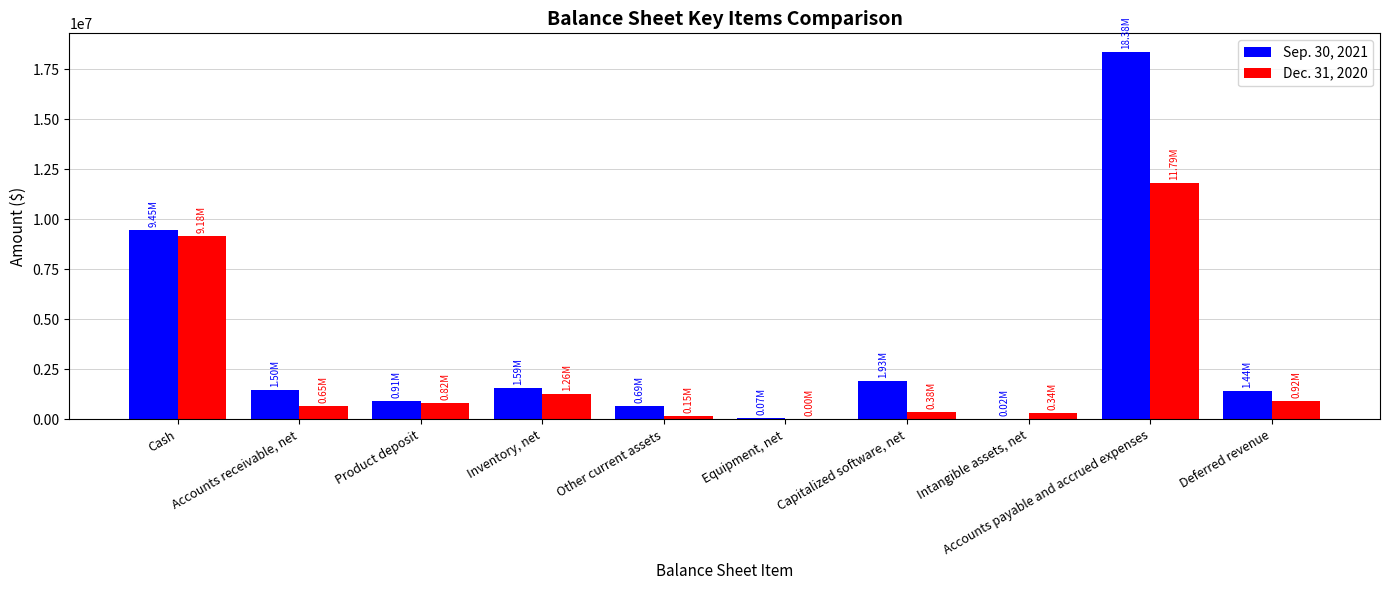

Which series has the largest range (max minus min)?

Sep. 30, 2021